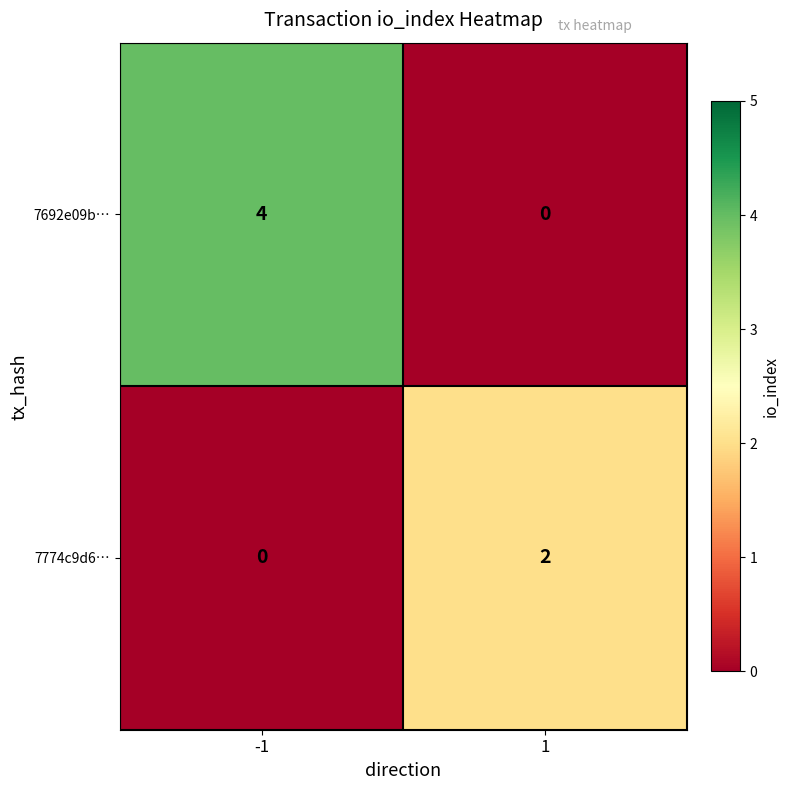

Which series has the widest spread of values?

7692e09b…